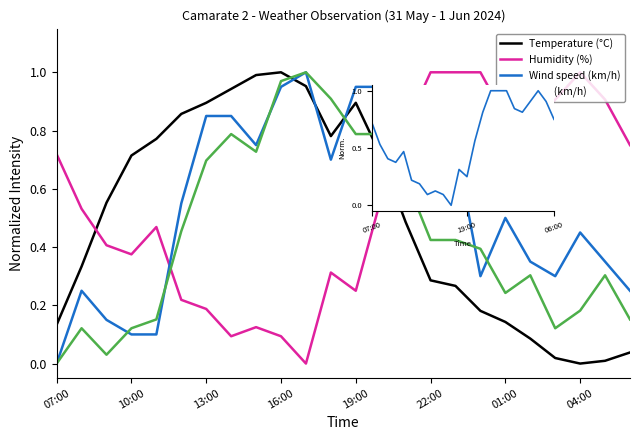

True or false: Wind speed (km/h) has more than 0 interior local peaks.

True